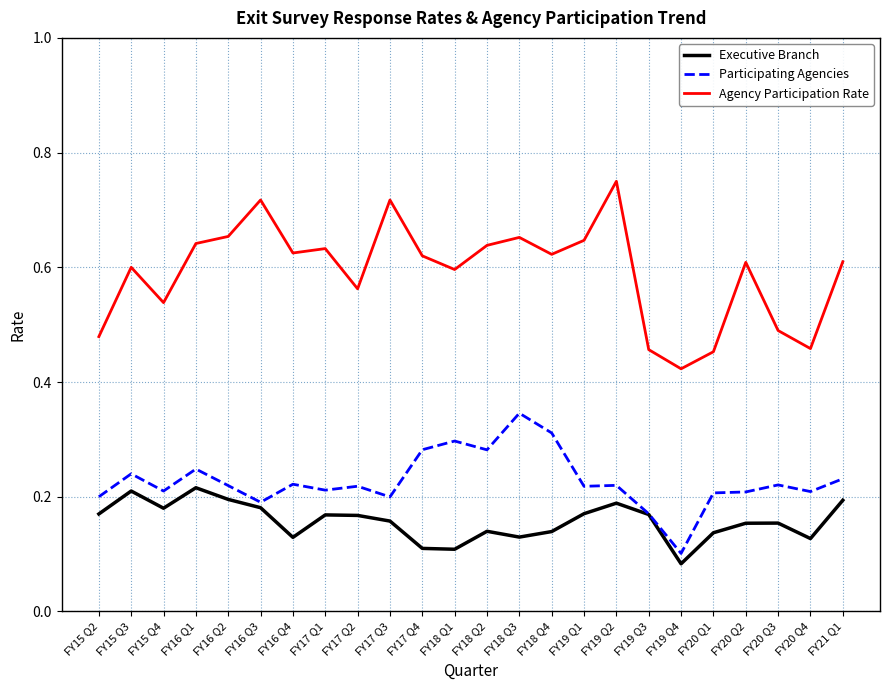

List the series in order of their overall mean, highest first.

Agency Participation Rate, Participating Agencies, Executive Branch